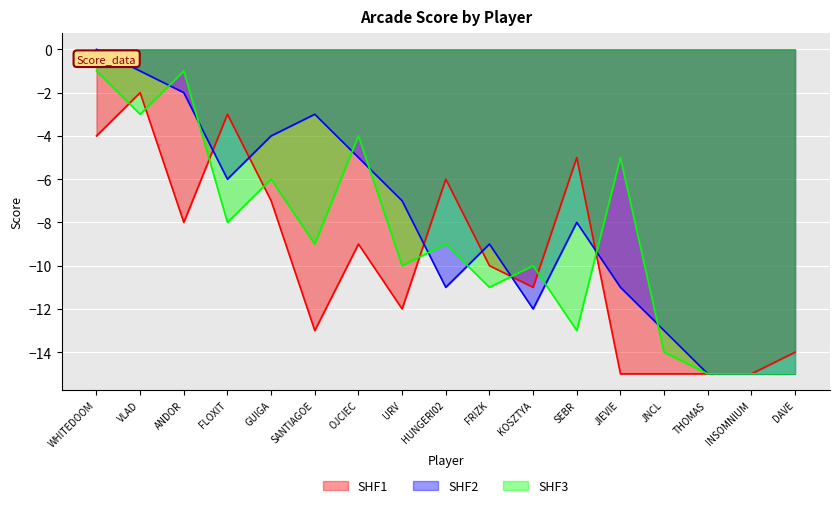

Which series ends up on top after the final intersection of SHF1 and SHF2?

SHF2